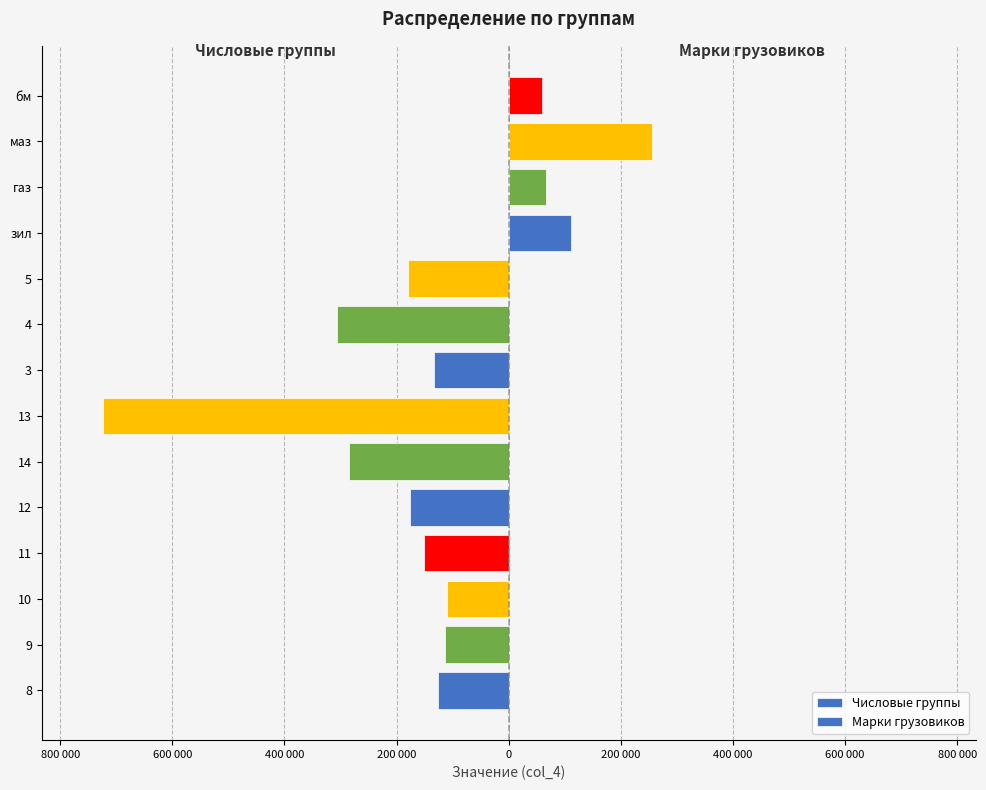

What is the label of the 1st bar from the right?

5